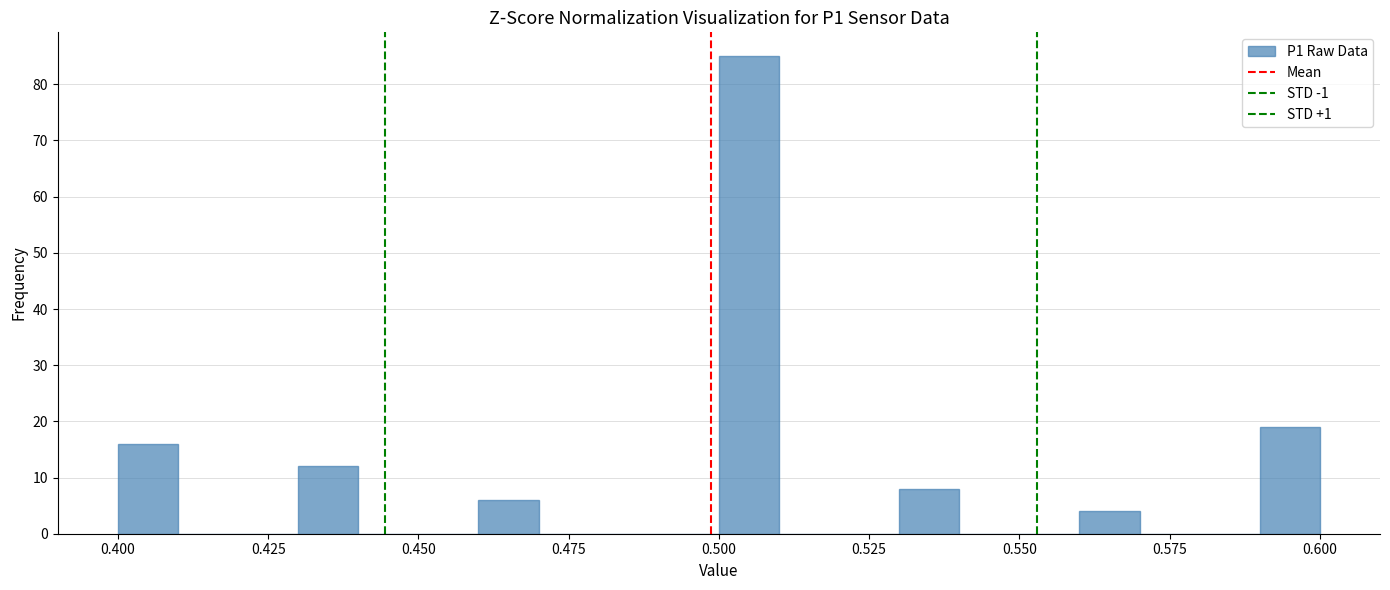

Read against the x-axis, roughly where is the centre of the tallest bar?

0.505